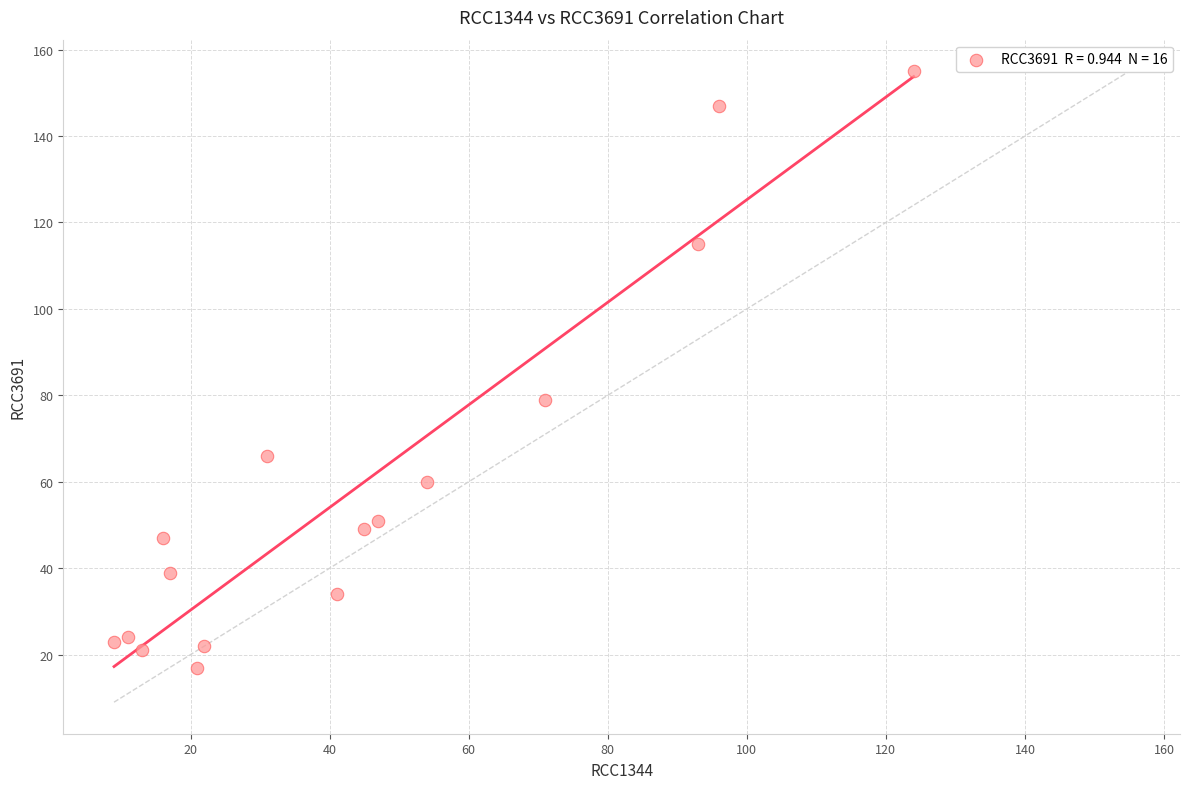

What Y value in the scatter plot is closest to 86?

79